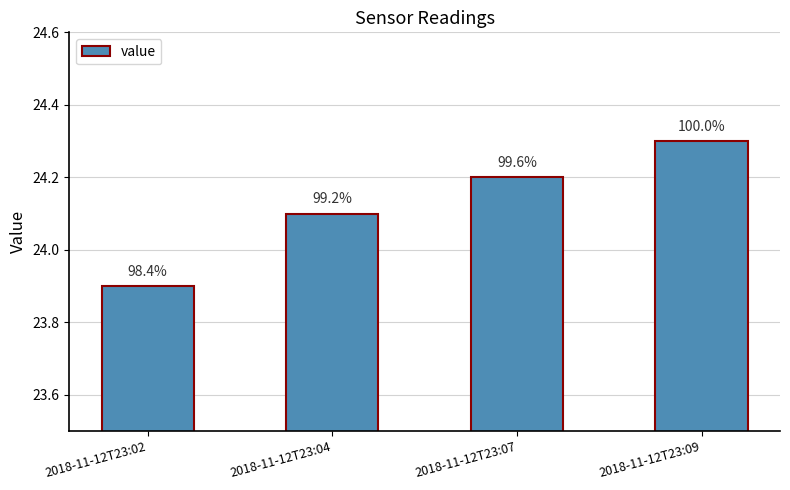

How many bars are there in total?

4